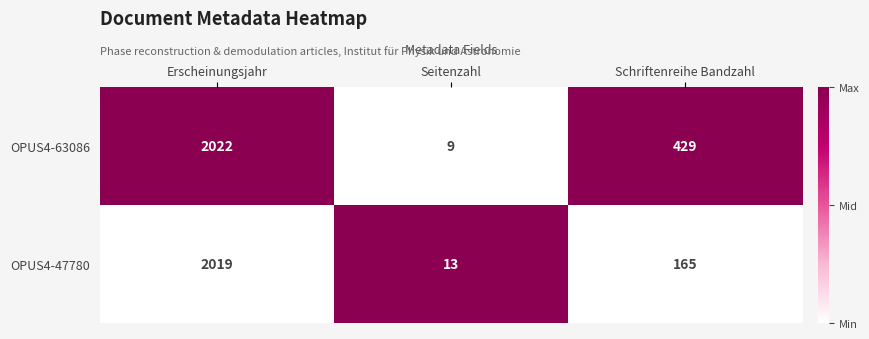

What is the difference between the OPUS4-47780 values at Erscheinungsjahr and Schriftenreihe Bandzahl?

1854